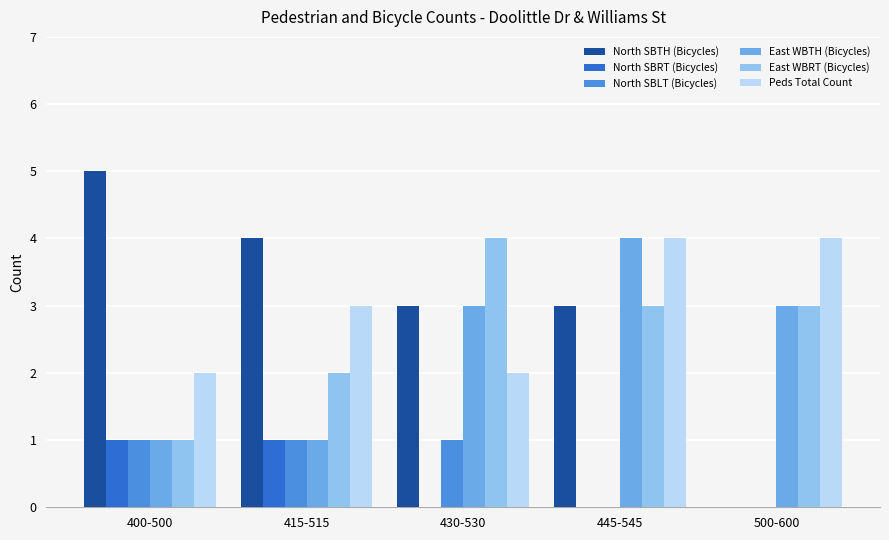

What are all the series names shown in the legend?

North SBTH (Bicycles), North SBRT (Bicycles), North SBLT (Bicycles), East WBTH (Bicycles), East WBRT (Bicycles), Peds Total Count